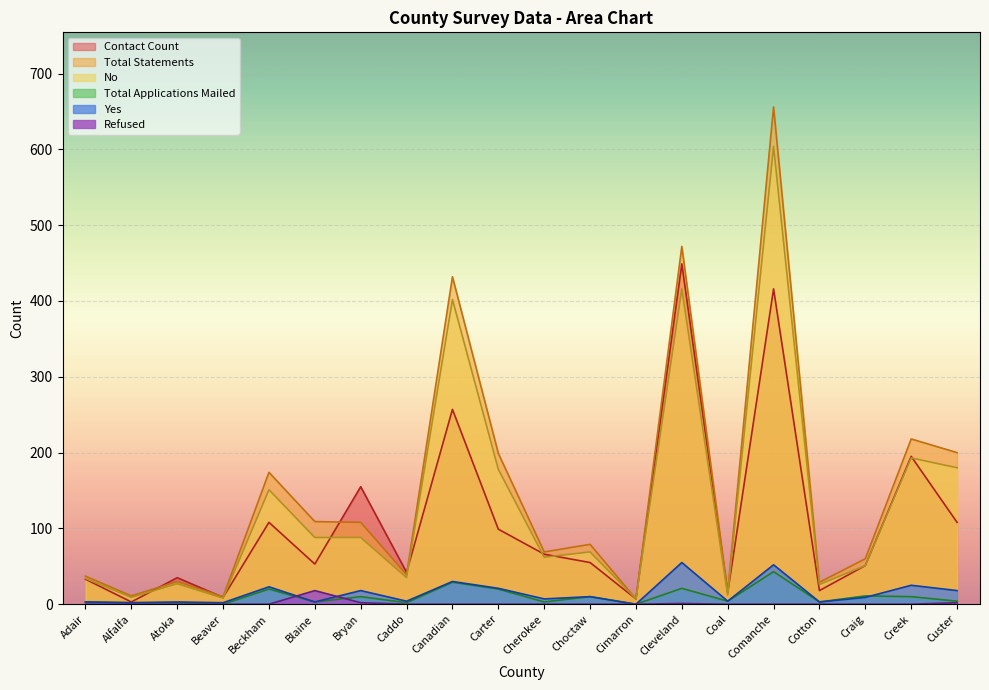

What is the highest value of the Contact Count series?

449